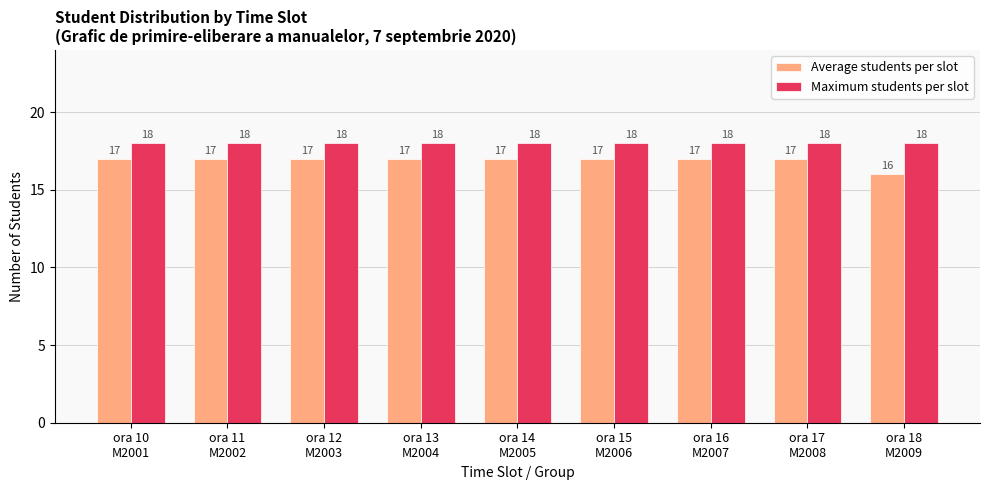

Does the chart contain any negative values?

No